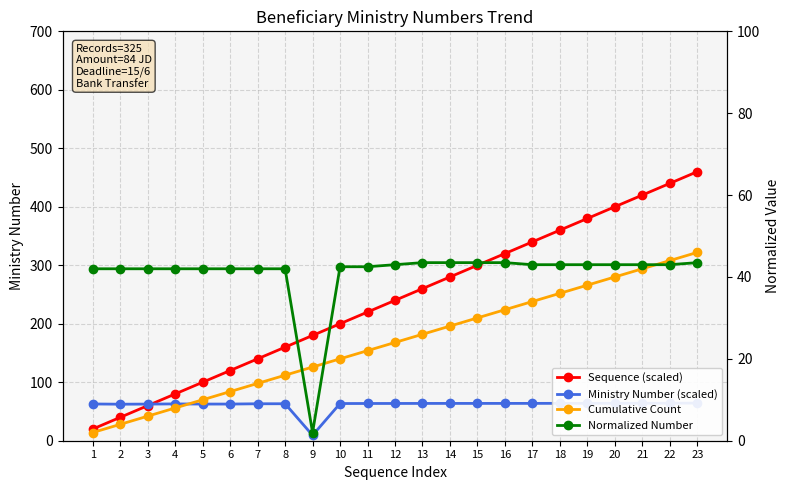

At which category is the sum across all series the highest?

23